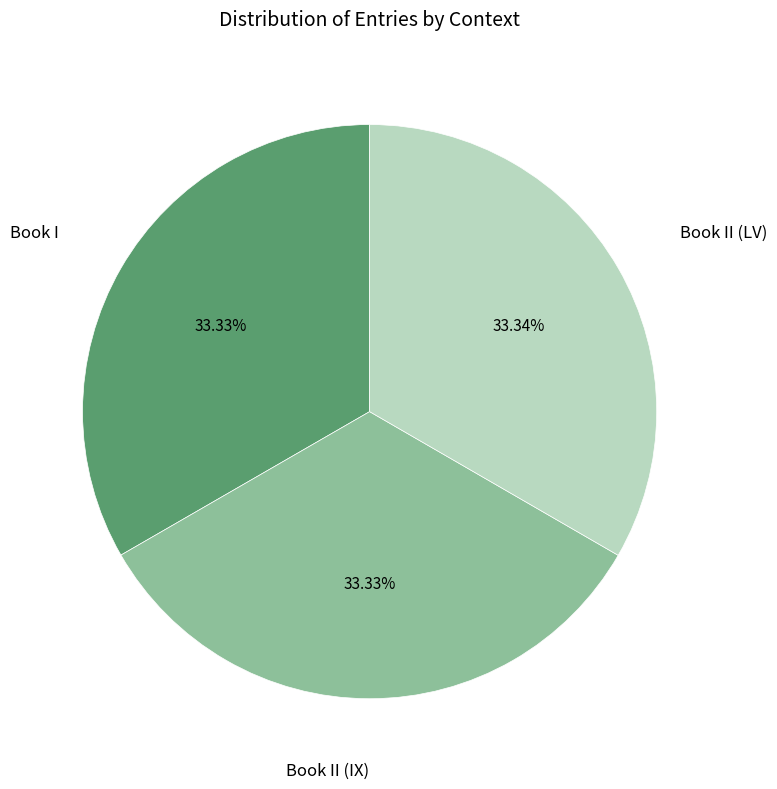

Is there any slice that represents more than half of the pie?

No